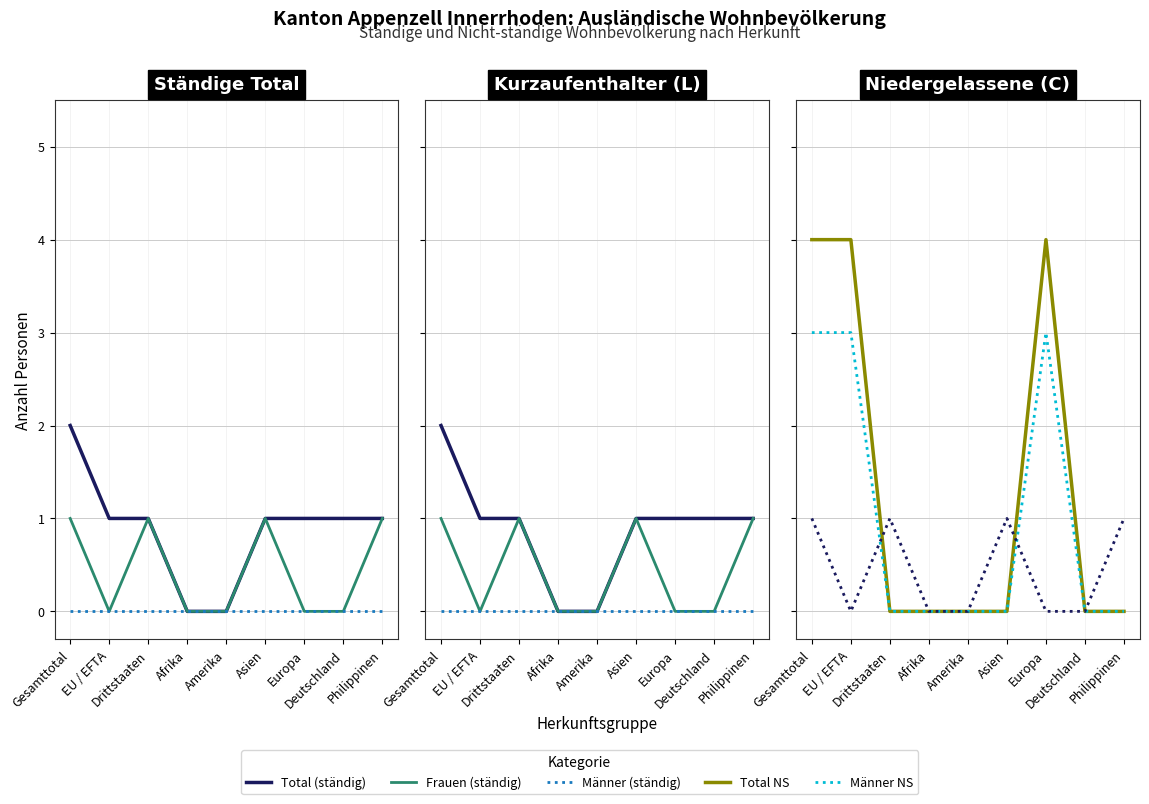

Where is Total NS (col_14) nearest to the value 2?

Gesamttotal